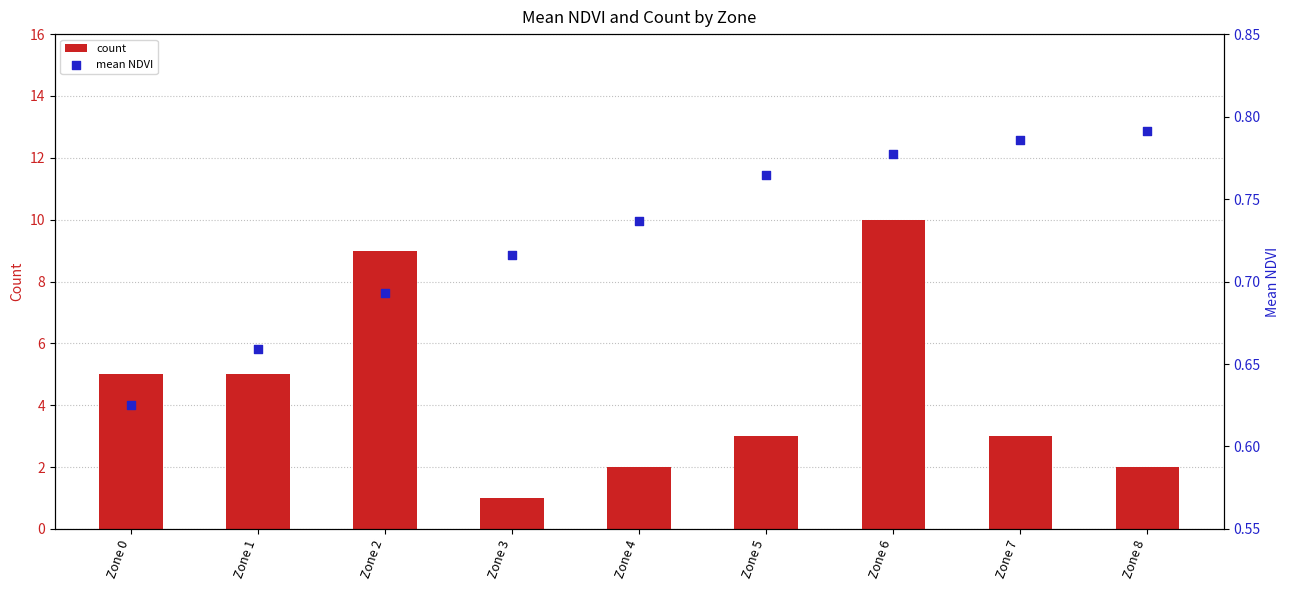

What is the total value across all series at Zone 0?

5.6